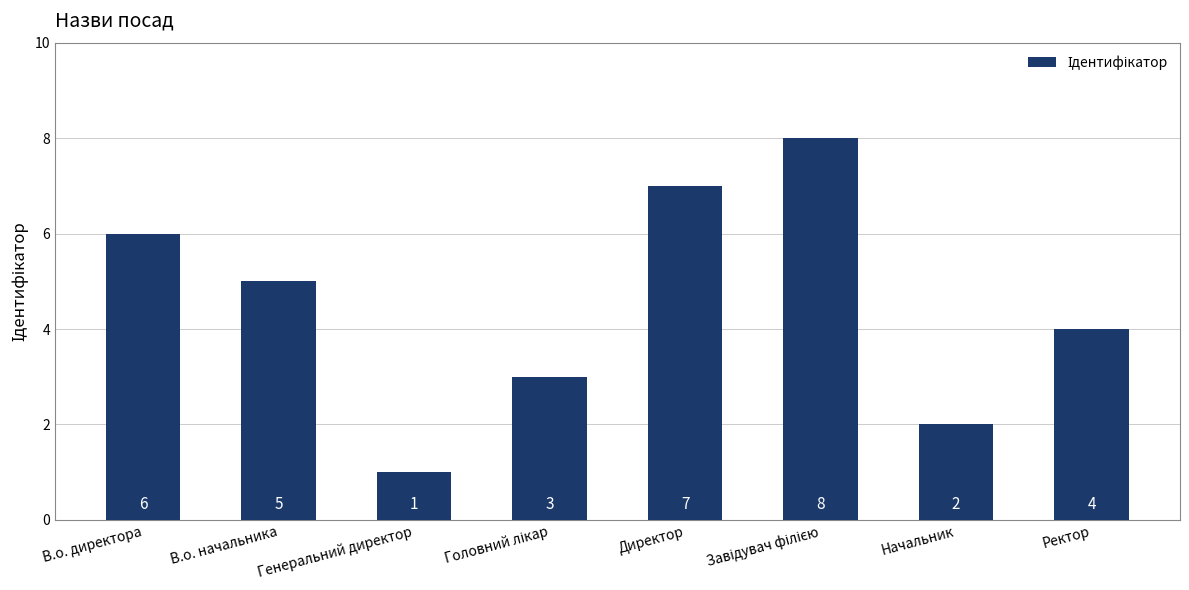

Reading right to left, list all the values displayed in this chart.

4	2	8	7	3	1	5	6